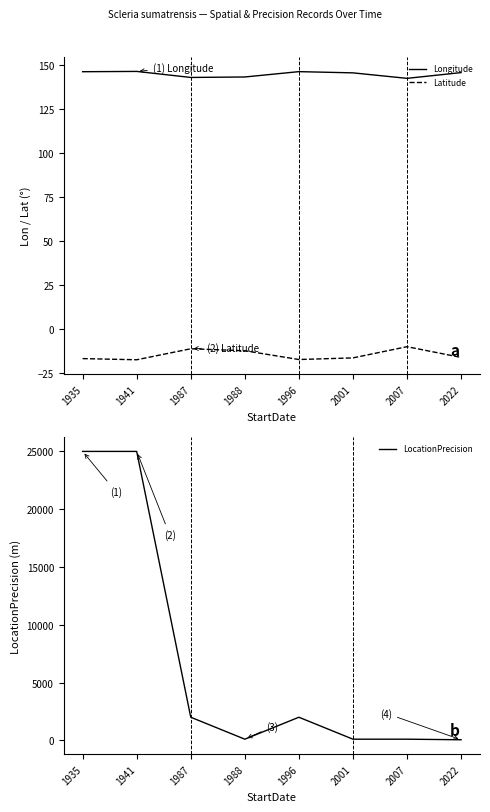

How many lines are shown in the chart?

3